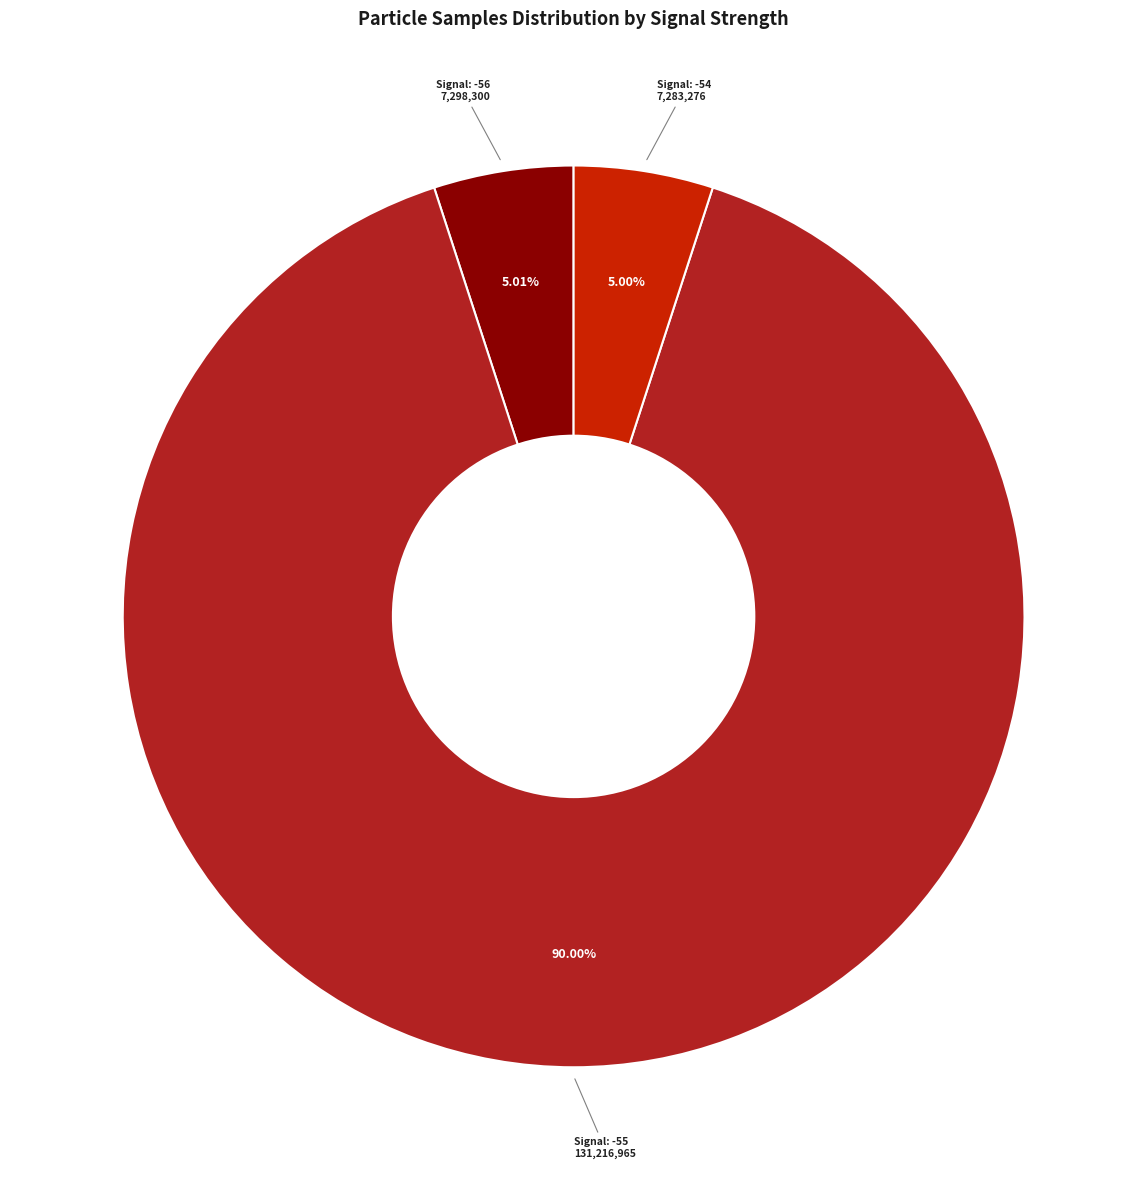

Does any single category account for the majority?

Yes